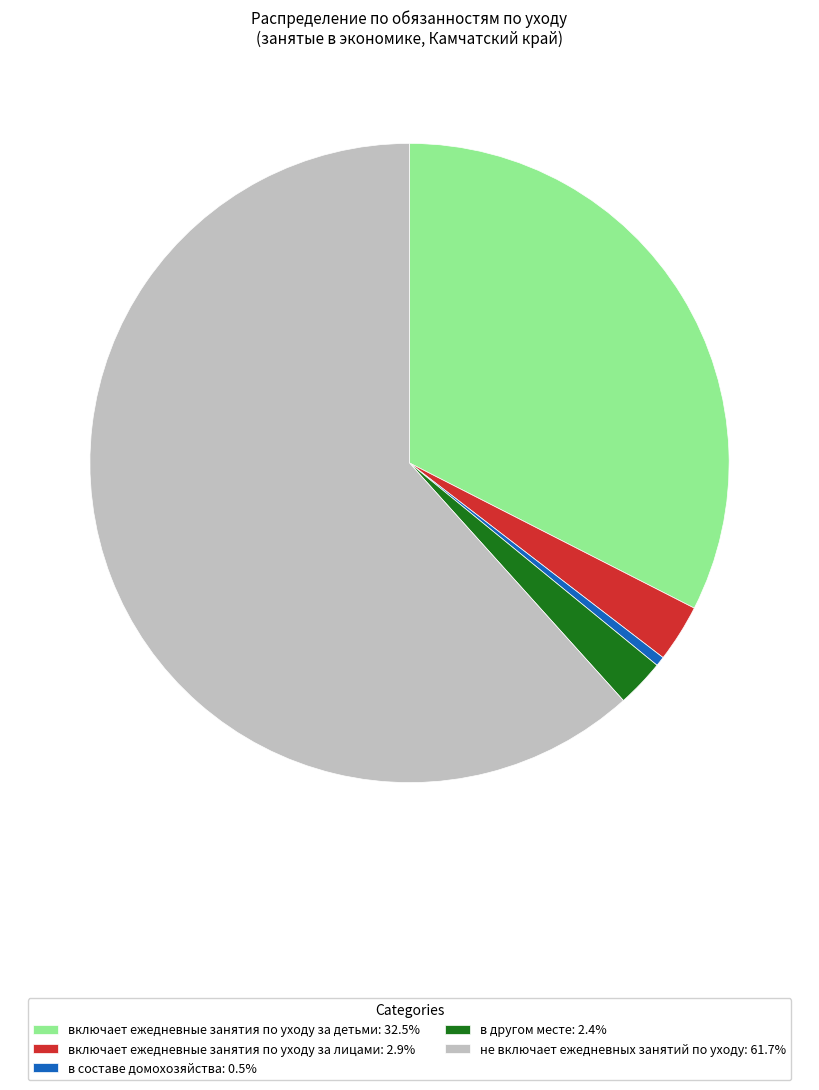

Is the sum of включает ежедневные занятия по уходу за лицами: 2.9% and в составе домохозяйства: 0.5% greater than half?

No